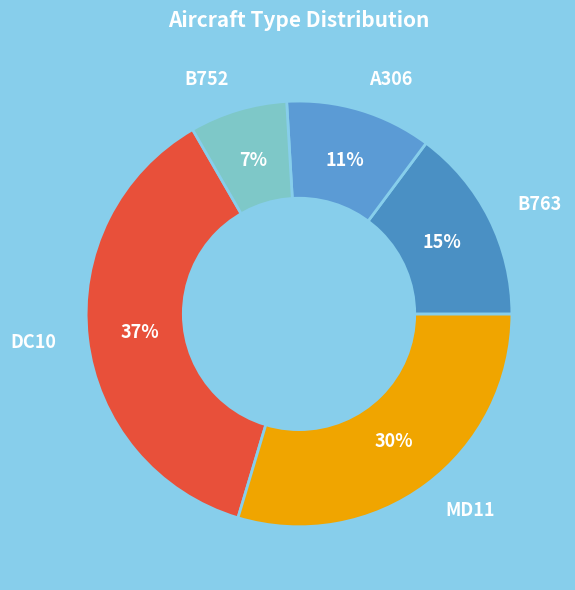

What is the largest slice in the pie chart?

DC10